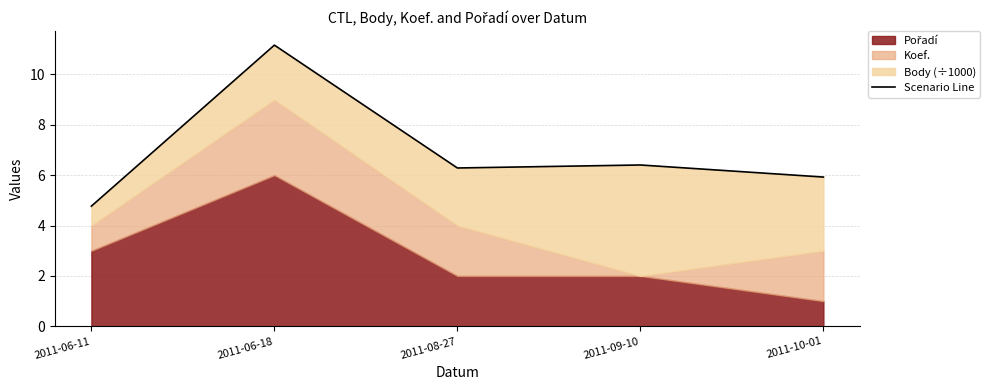

The value at 2011-06-11 is 7.4. True or false?

False